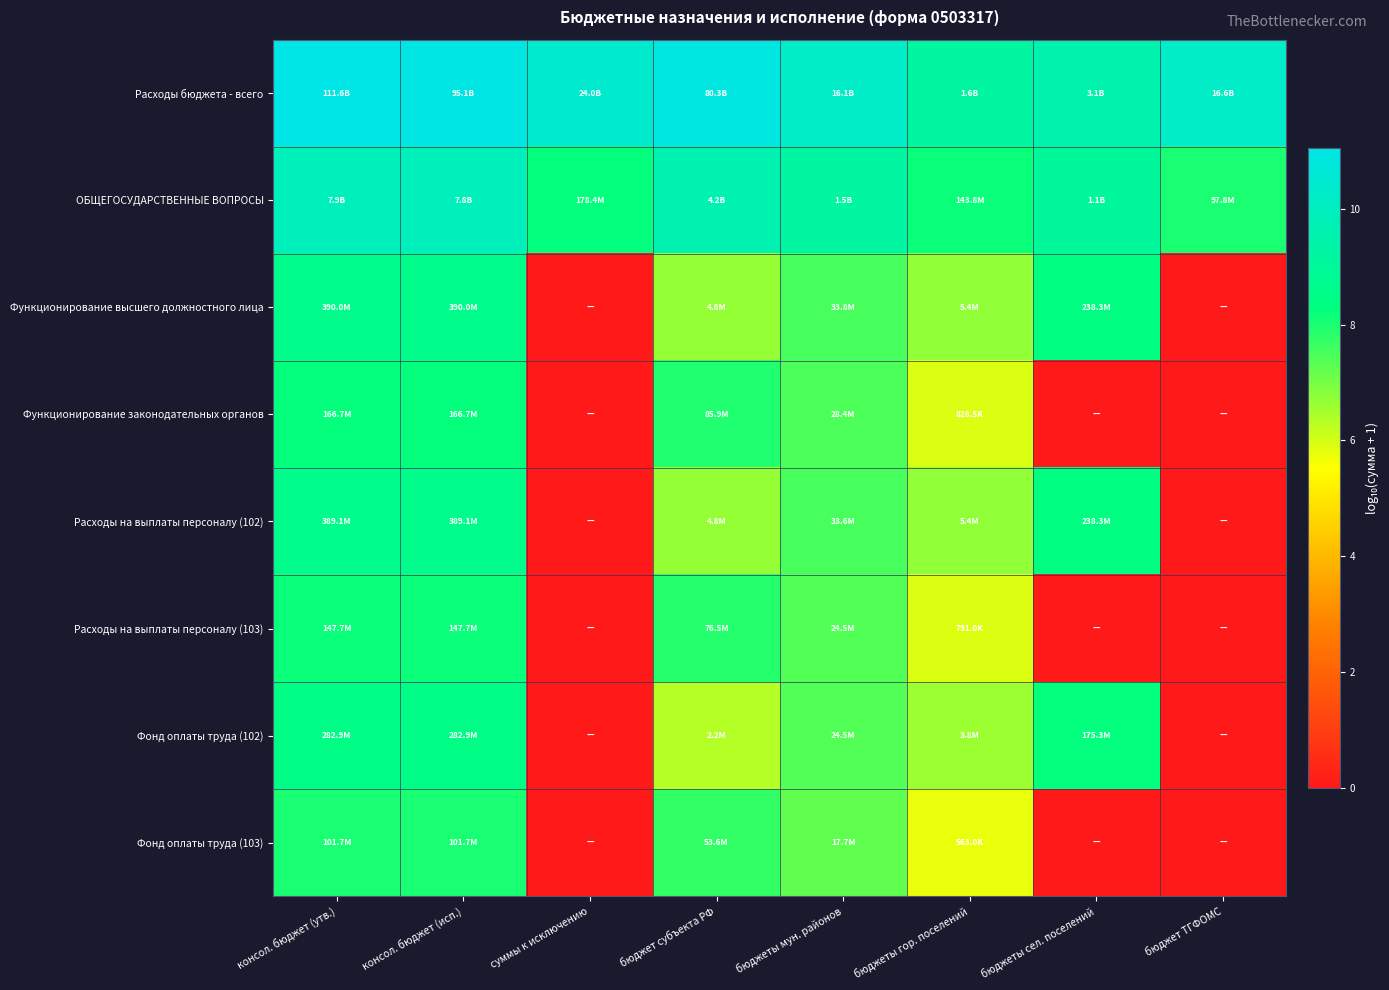

Between консол. бюджет (утв.) and консол. бюджет (исп.), which is larger?

консол. бюджет (утв.)